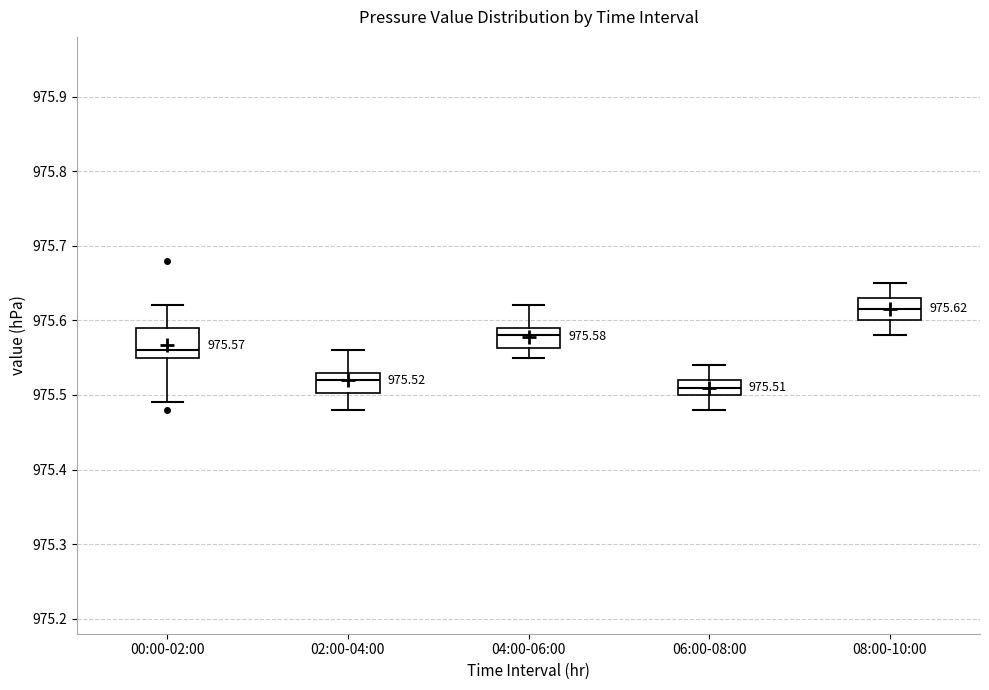

Which box is the tallest, from its lower edge to its upper edge?

00:00-02:00